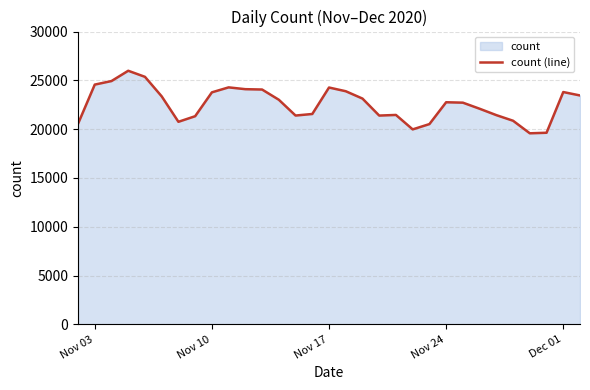

Reading right to left, list all the values displayed in this chart.

23451	23801	19629	19574	20860	21436	22091	22713	22755	20517	19975	21455	21390	23132	23885	24265	21553	21393	23012	24059	24095	24280	23771	21325	20752	23359	25360	25982	24928	24564	20550